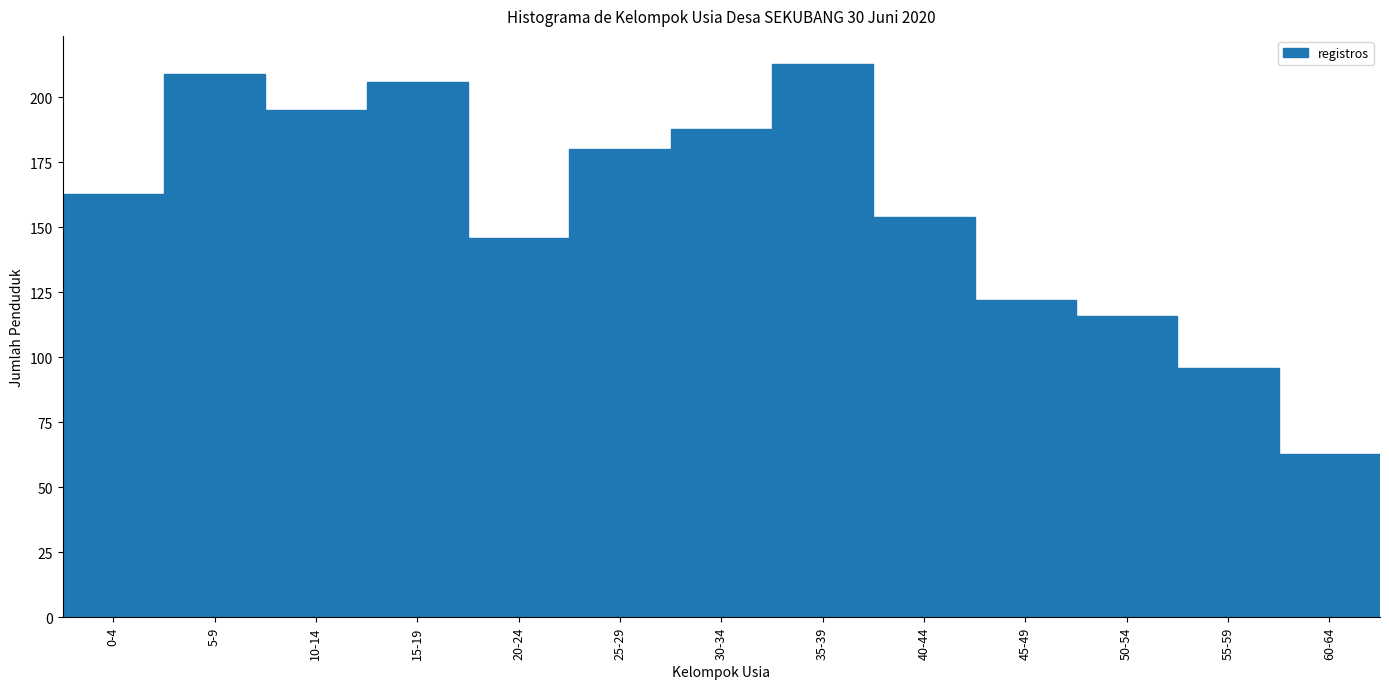

Reading right to left, extract all data points from this chart.

63	96	116	122	154	213	188	180	146	206	195	209	163